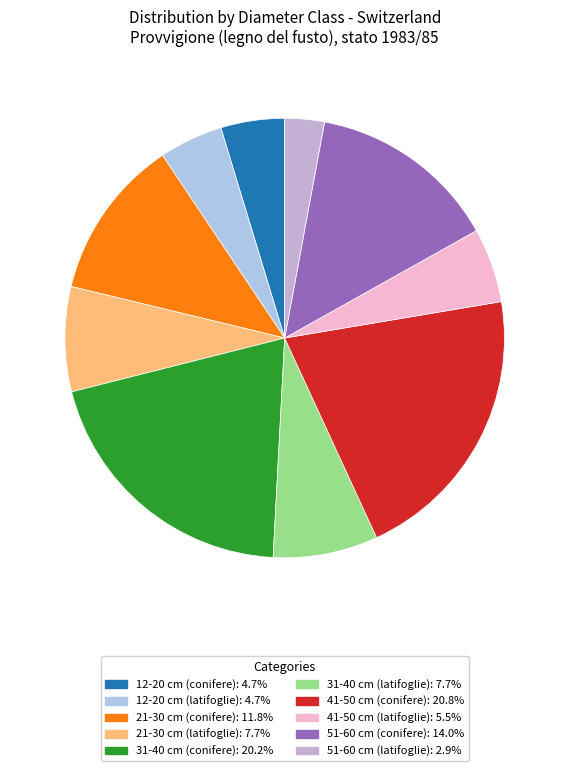

To the nearest percent, what portion does 21-30 cm (conifere) represent?

12%